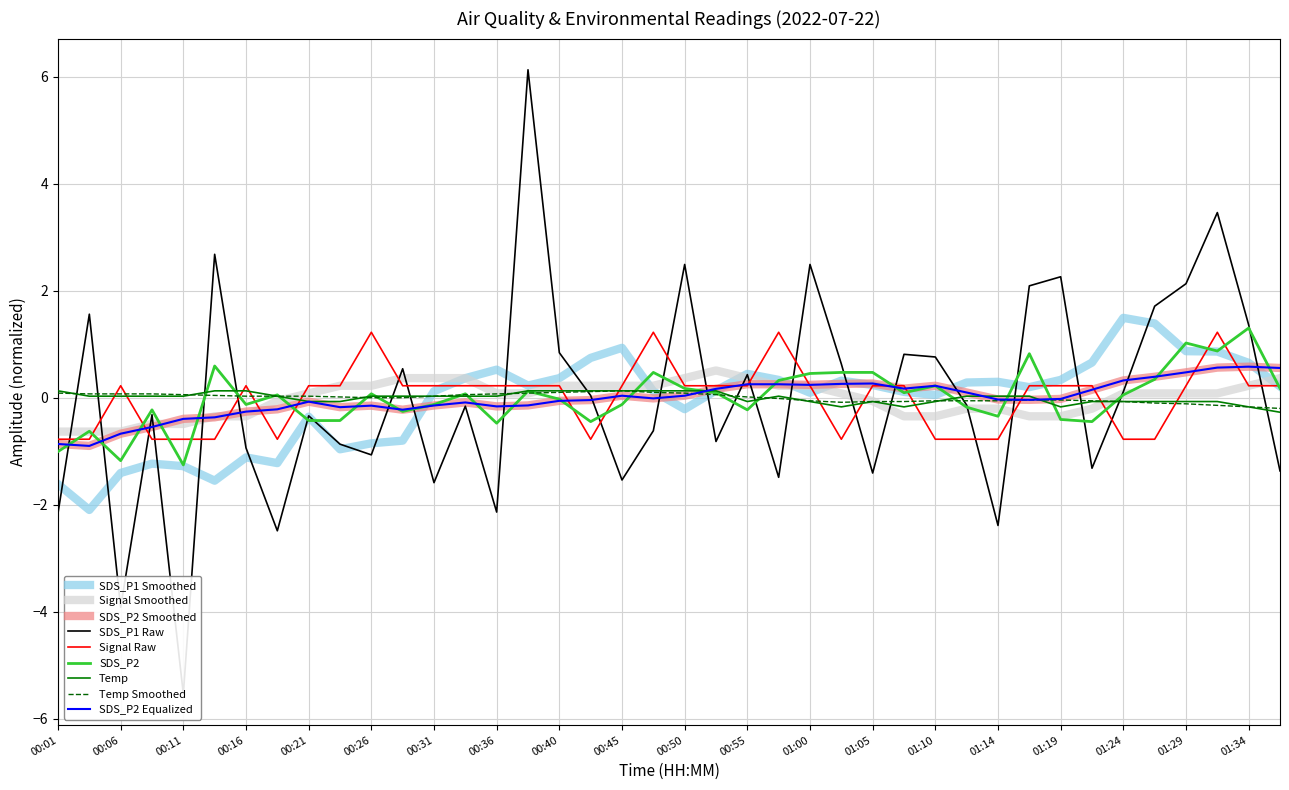

What value does the SDS_P1 series have at 00:57?

-1.5